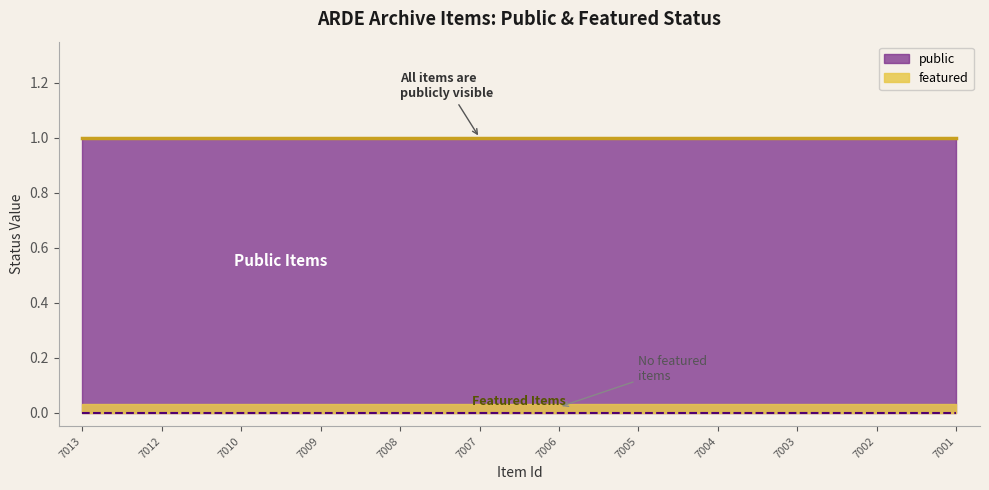

Rank the categories by featured value from highest to lowest.

7013, 7012, 7010, 7009, 7008, 7007, 7006, 7005, 7004, 7003, 7002, 7001